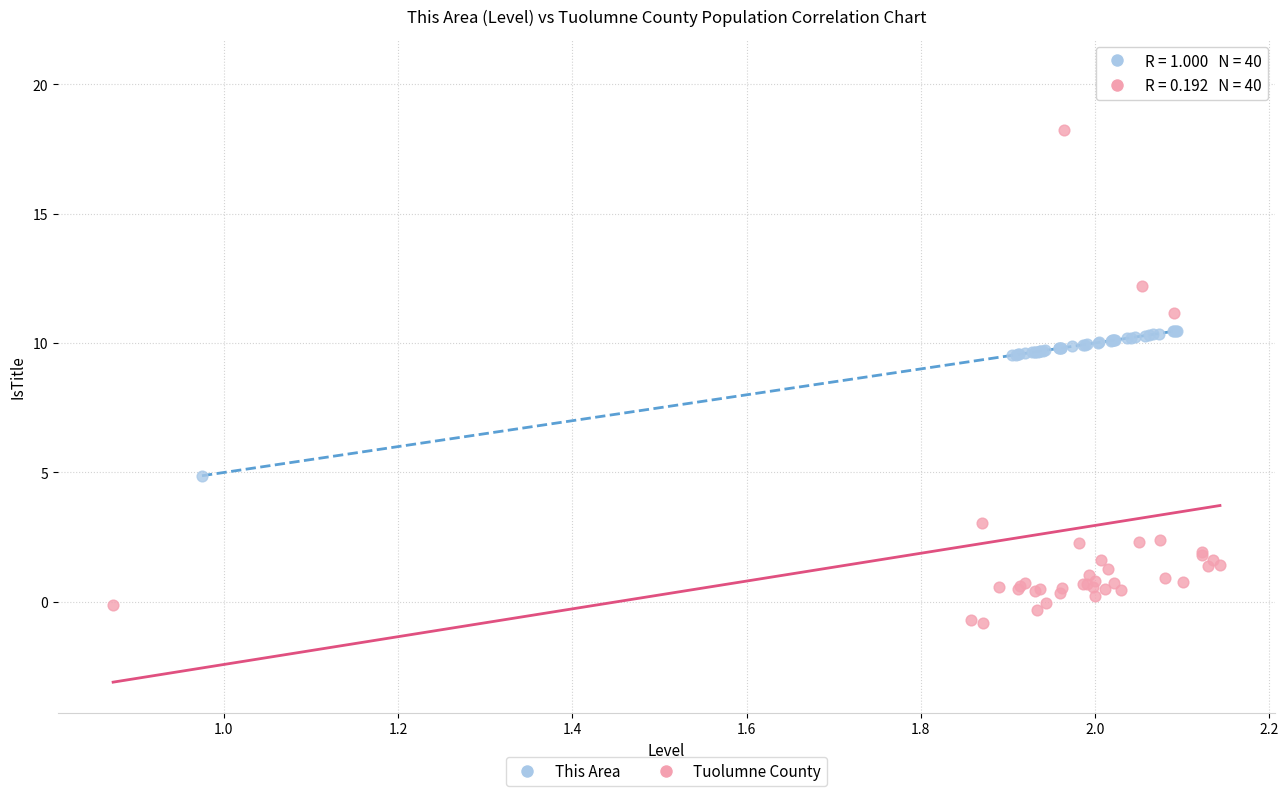

What are all the series names shown in the legend?

This Area, Tuolumne County